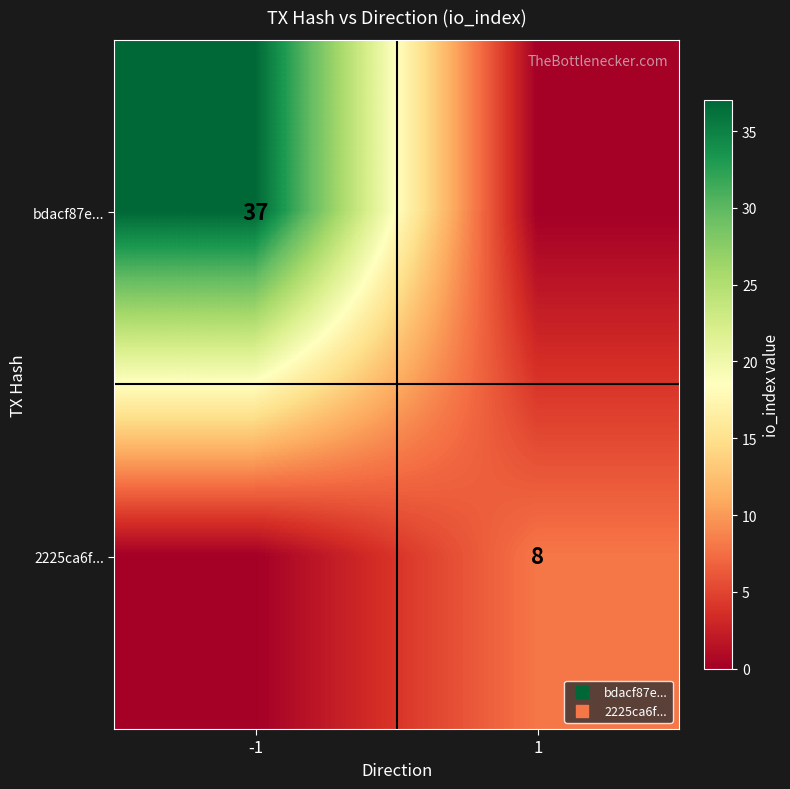

The 2225ca6f... series shows 8 at 1. True or false?

True